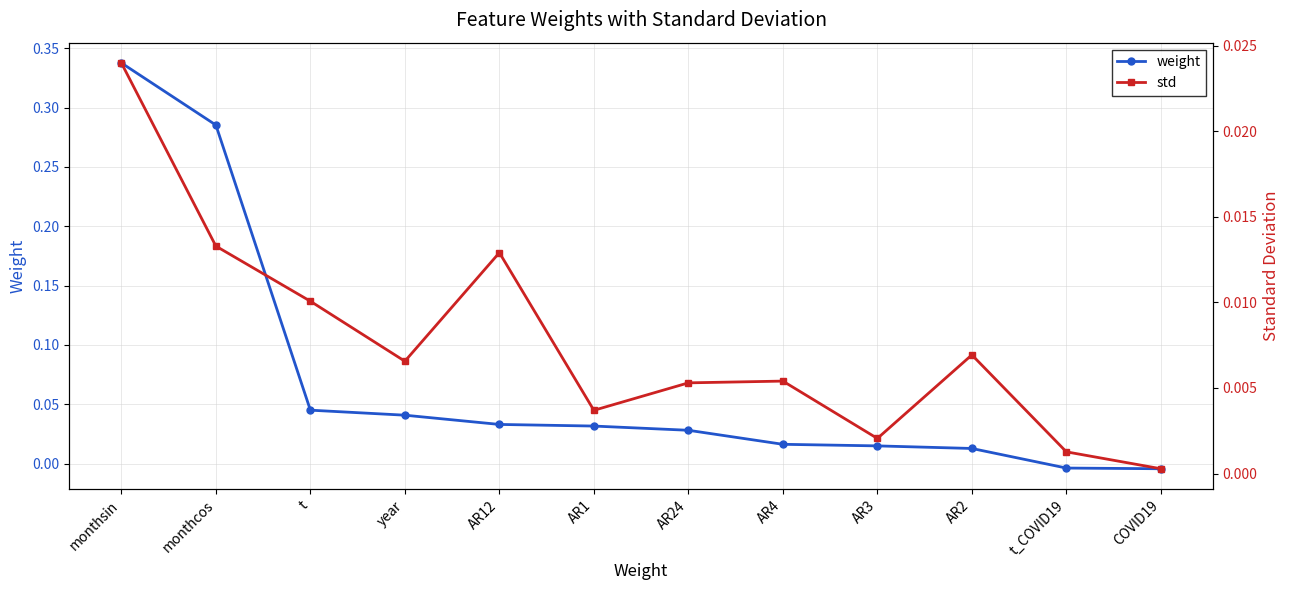

At which category is the sum across all series the highest?

monthsin